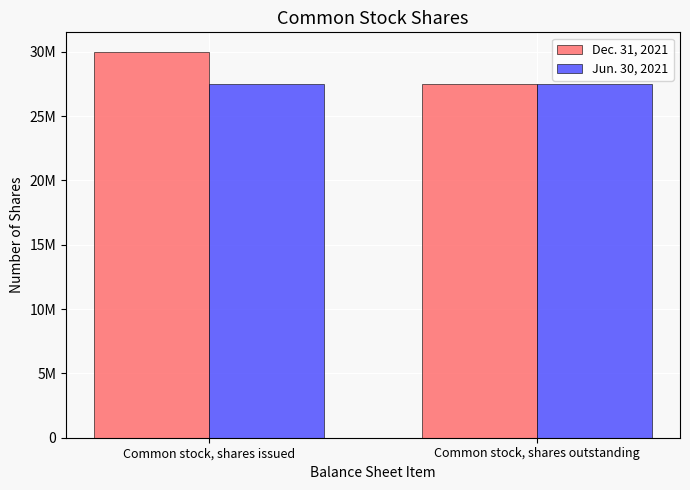

What is the maximum value for Jun. 30, 2021?

27490412